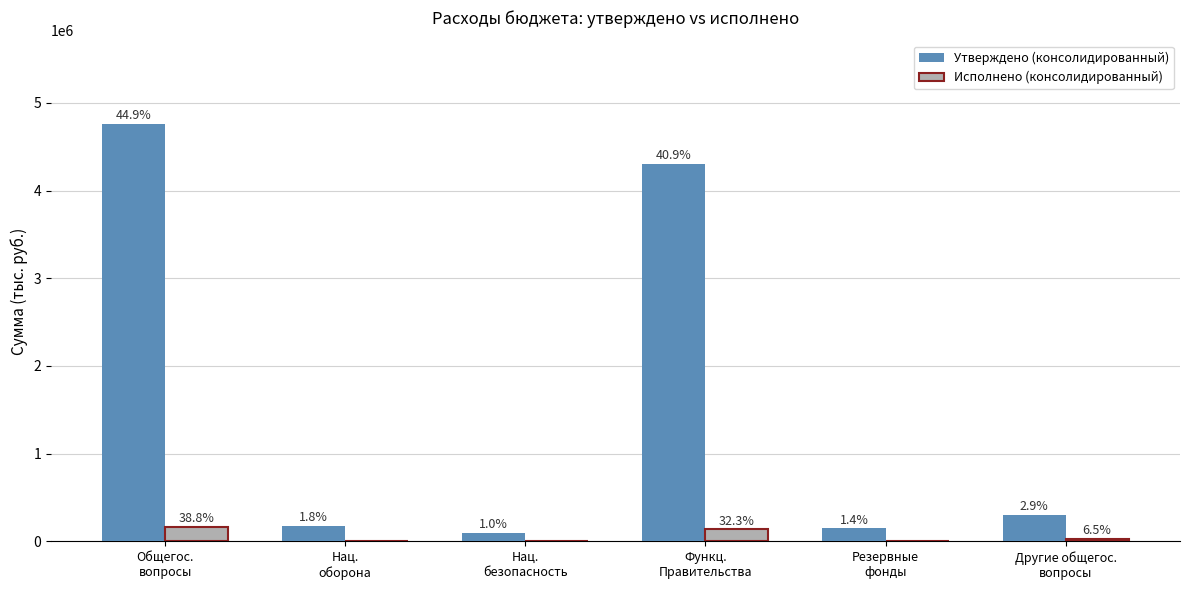

Does the chart contain stacked bars?

No